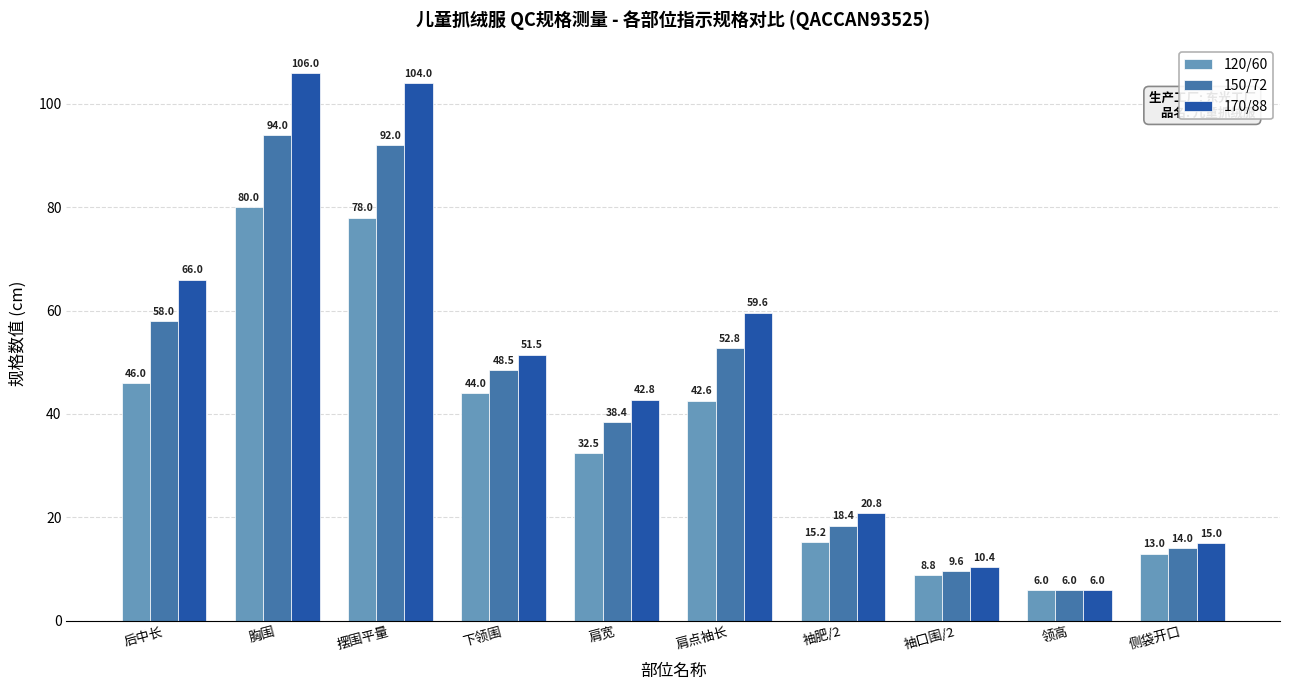

Where is 170/88 nearest to the value 56?

肩点袖长